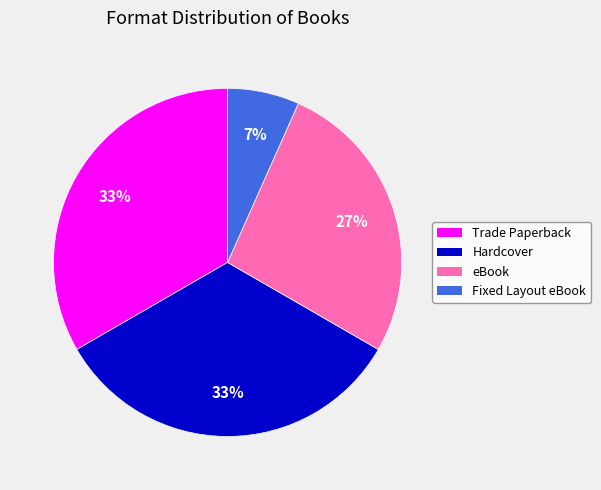

The Fixed Layout eBook slice represents 1% of the pie. True or false?

False